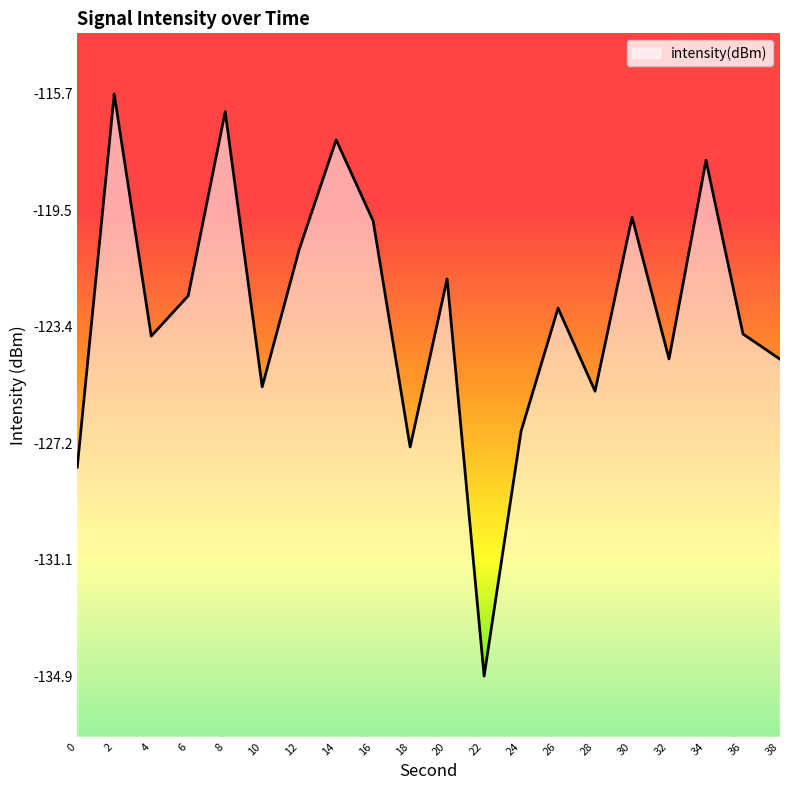

Where is the first local minimum?

4